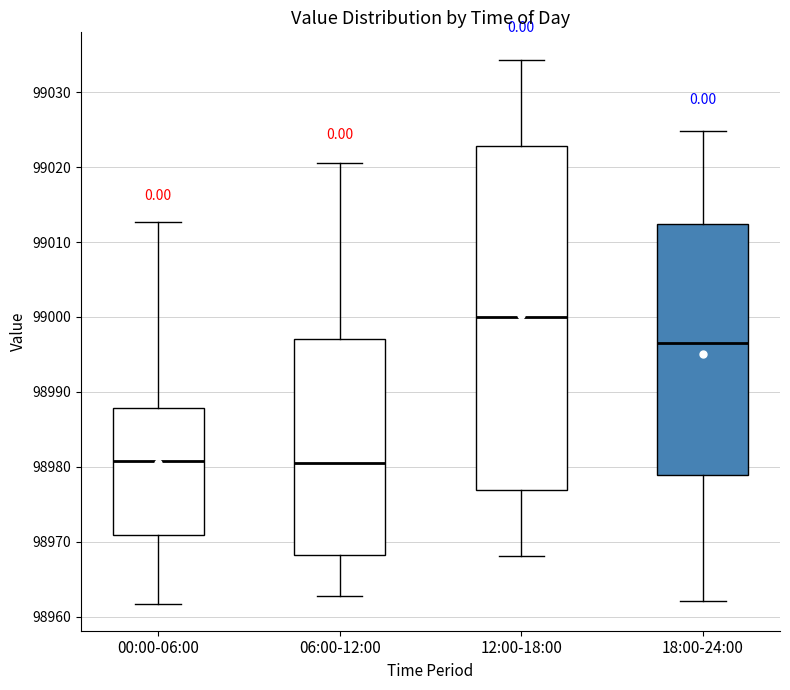

Which box's median line is the highest?

12:00-18:00